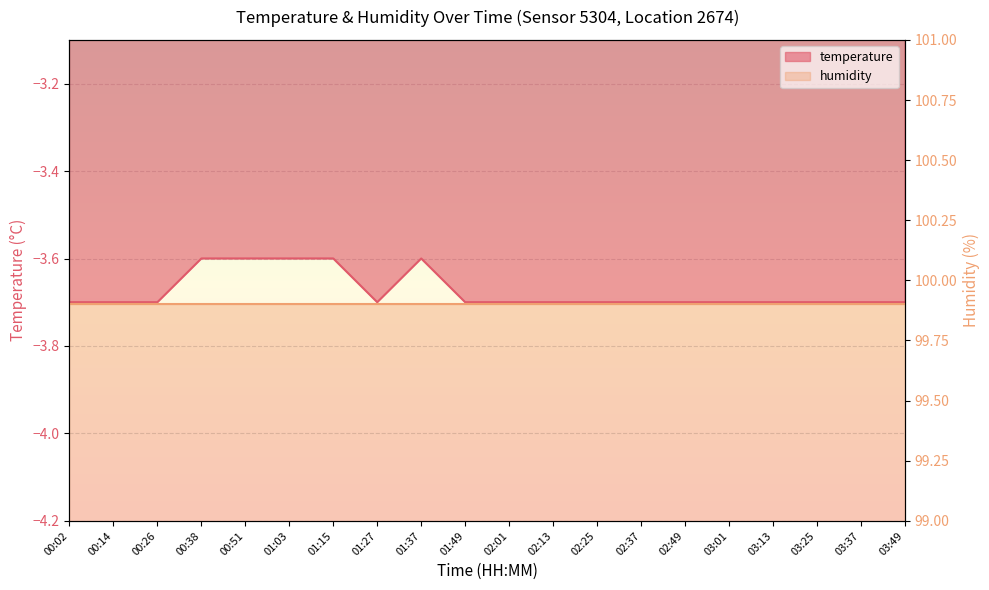

What is the difference between the maximum and minimum values?

0.1